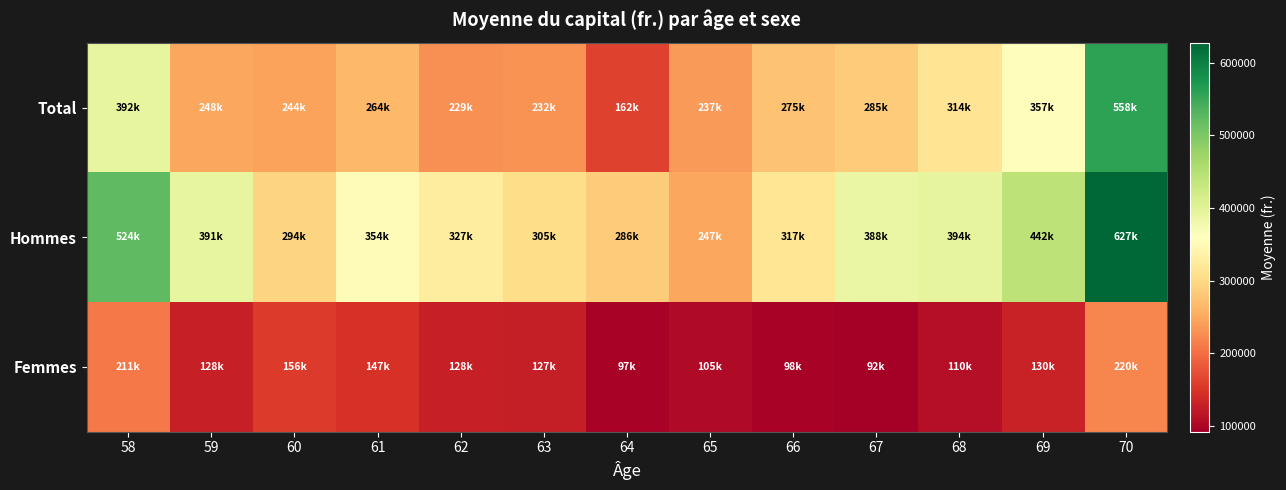

How many categories are shown in the chart?

13